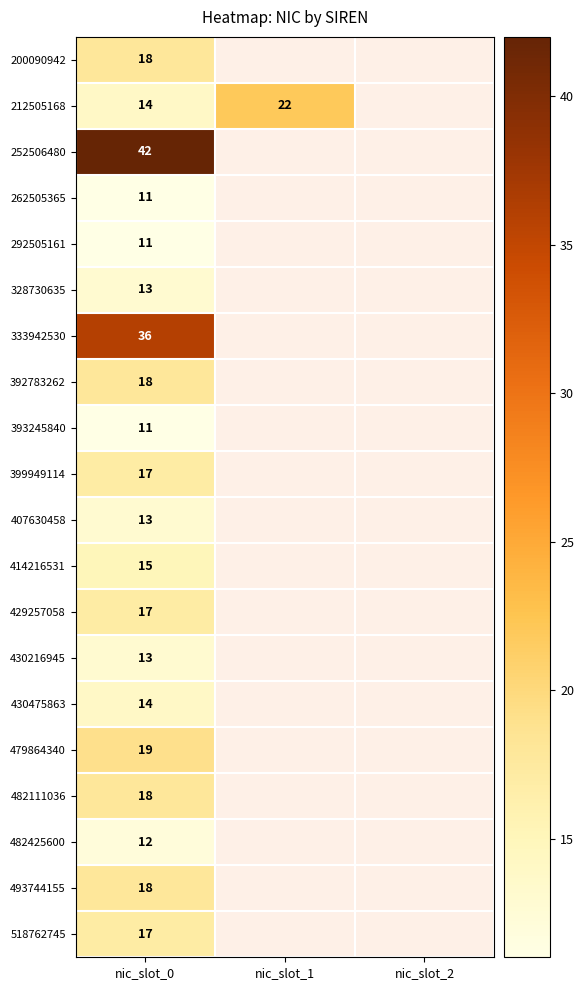

Is it true that 482111036 equals 31 at nic_slot_0?

False